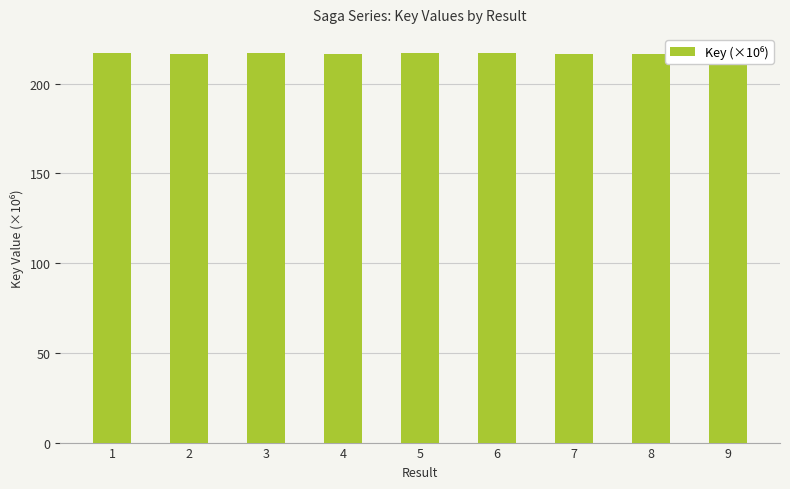

Approximately how many times larger is the value at 5 compared to 1?

1.0